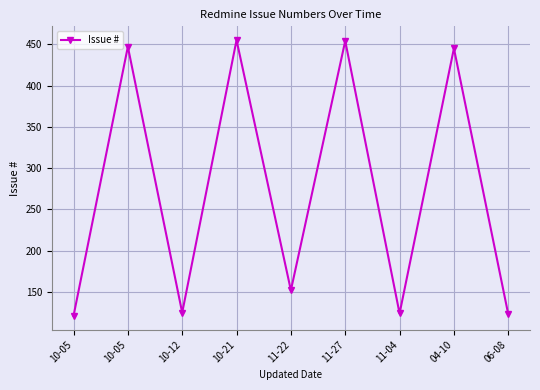

The chart shows a value of 245 at 11-22. True or false?

False